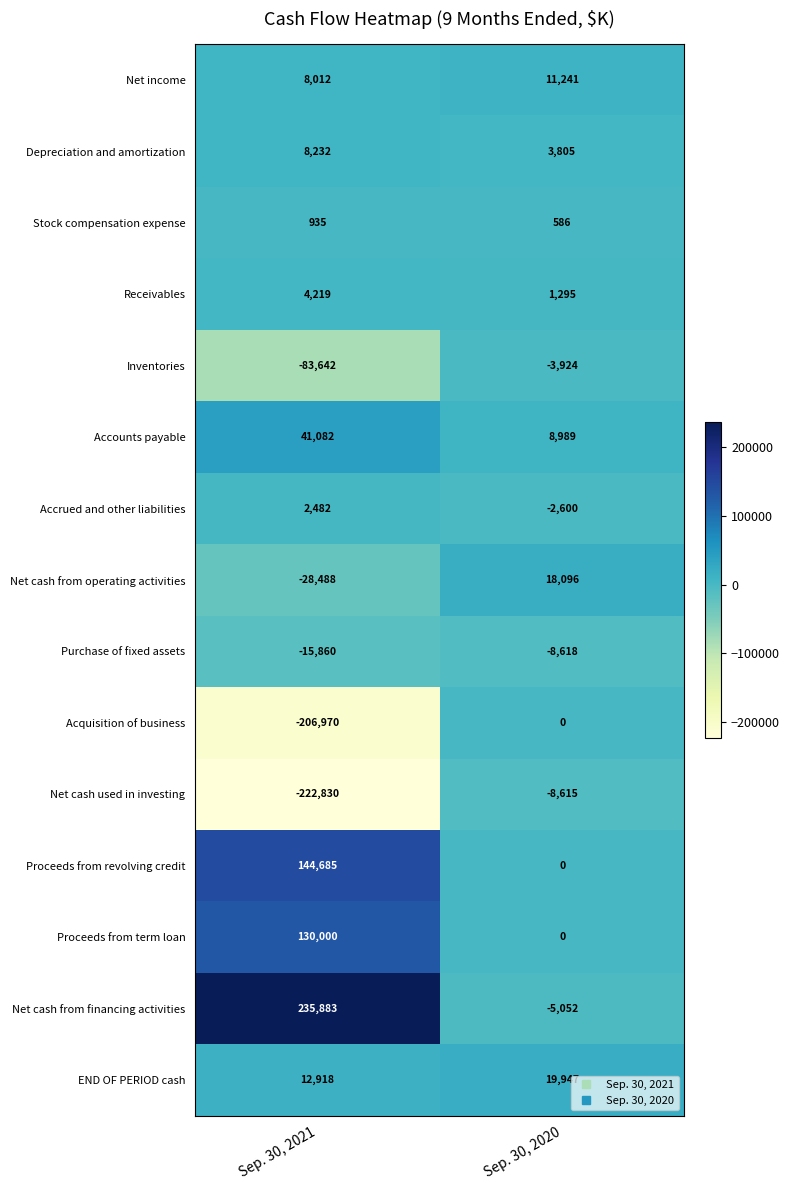

Reading left to right, list all the values displayed in this chart.

Net income: Sep. 30, 2021=8012	Sep. 30, 2020=11241
Depreciation and amortization: Sep. 30, 2021=8232	Sep. 30, 2020=3805
Stock compensation expense: Sep. 30, 2021=935	Sep. 30, 2020=586
Receivables: Sep. 30, 2021=4219	Sep. 30, 2020=1295
Inventories: Sep. 30, 2021=-83642	Sep. 30, 2020=-3924
Accounts payable: Sep. 30, 2021=41082	Sep. 30, 2020=8989
Accrued and other liabilities: Sep. 30, 2021=2482	Sep. 30, 2020=-2600
Net cash from operating activities: Sep. 30, 2021=-28488	Sep. 30, 2020=18096
Purchase of fixed assets: Sep. 30, 2021=-15860	Sep. 30, 2020=-8618
Acquisition of business: Sep. 30, 2021=-206970	Sep. 30, 2020=0
Net cash used in investing: Sep. 30, 2021=-222830	Sep. 30, 2020=-8615
Proceeds from revolving credit: Sep. 30, 2021=144685	Sep. 30, 2020=0
Proceeds from term loan: Sep. 30, 2021=130000	Sep. 30, 2020=0
Net cash from financing activities: Sep. 30, 2021=235883	Sep. 30, 2020=-5052
END OF PERIOD cash: Sep. 30, 2021=12918	Sep. 30, 2020=19947